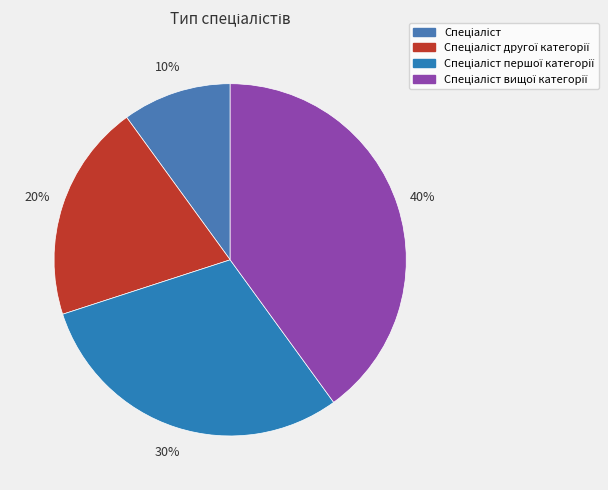

True or false: Спеціаліст вищої категорії accounts for 40% of the total.

True